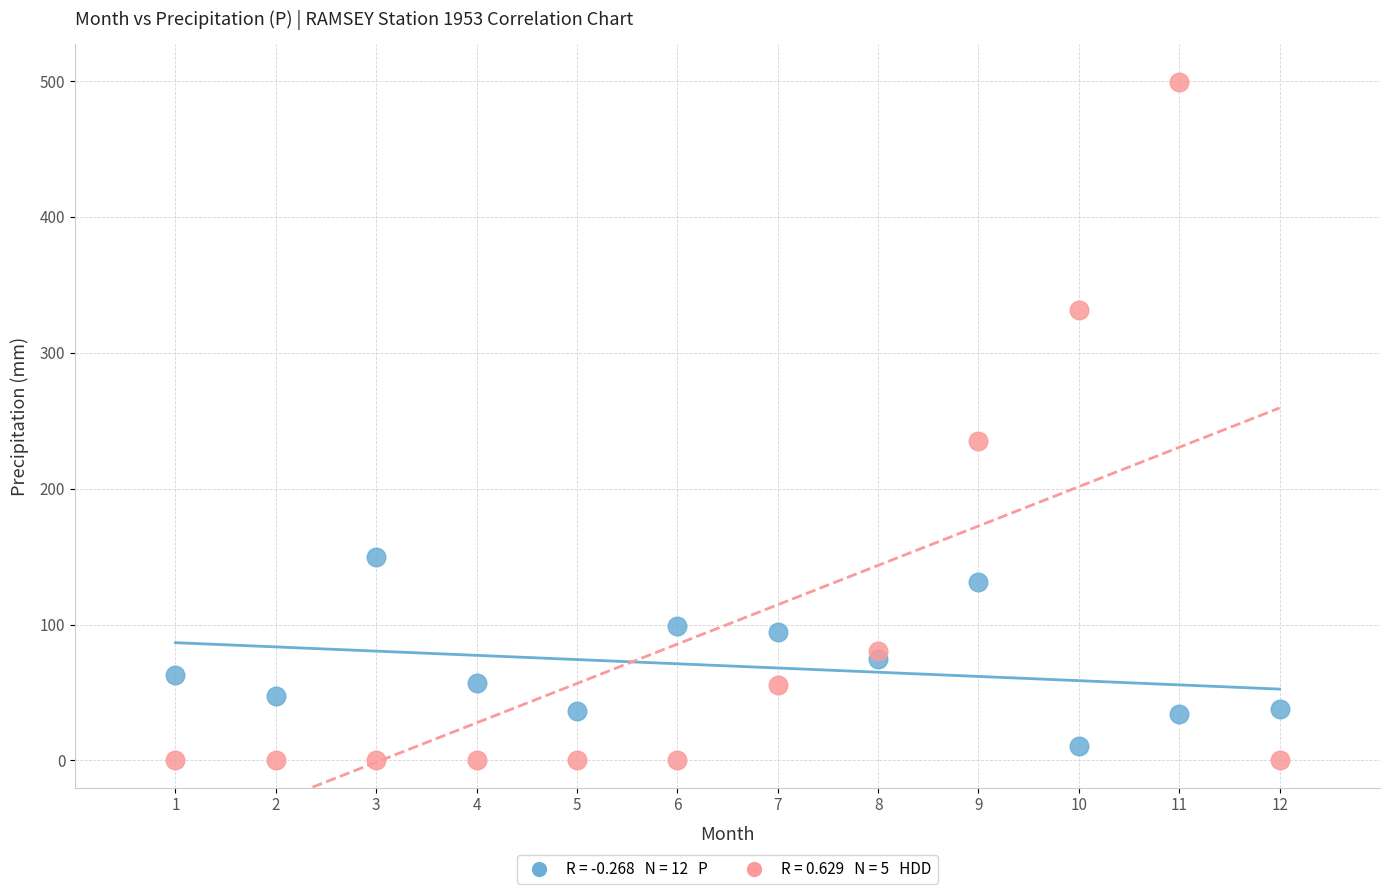

Across all series, what Y value is closest to 249?

234.8